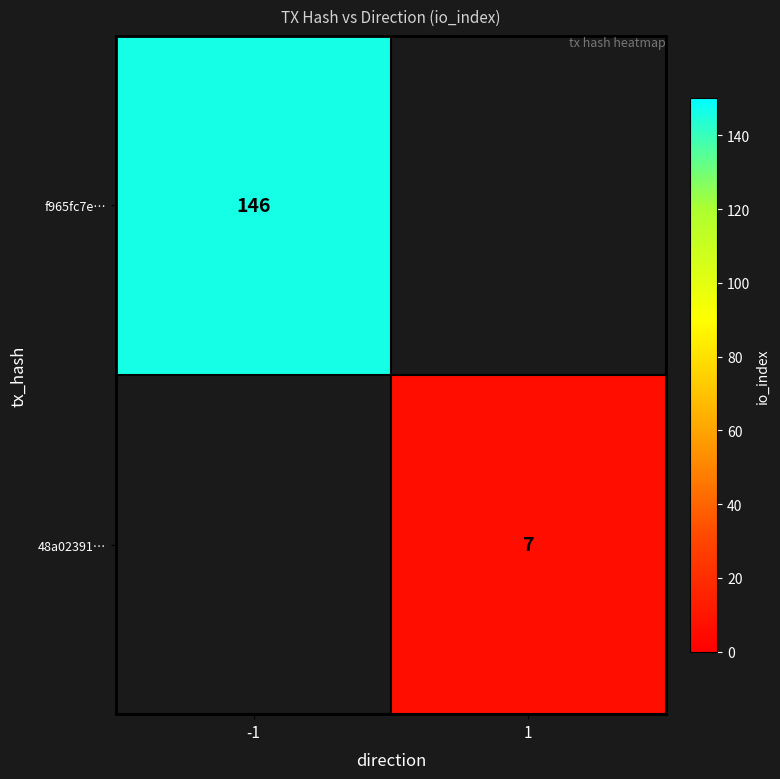

True or false: 48a02391… has a value of 12 at 1.

False